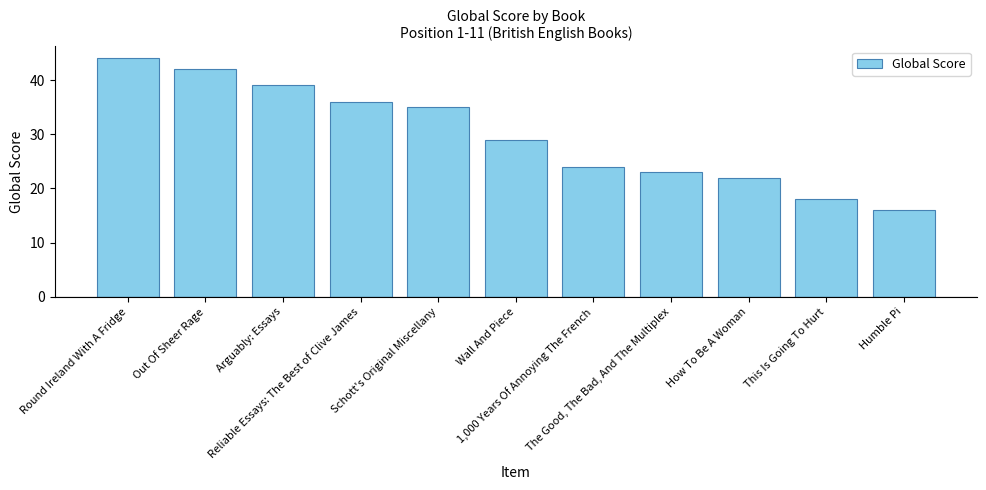

At which label is the value closest to 30?

Wall And Piece